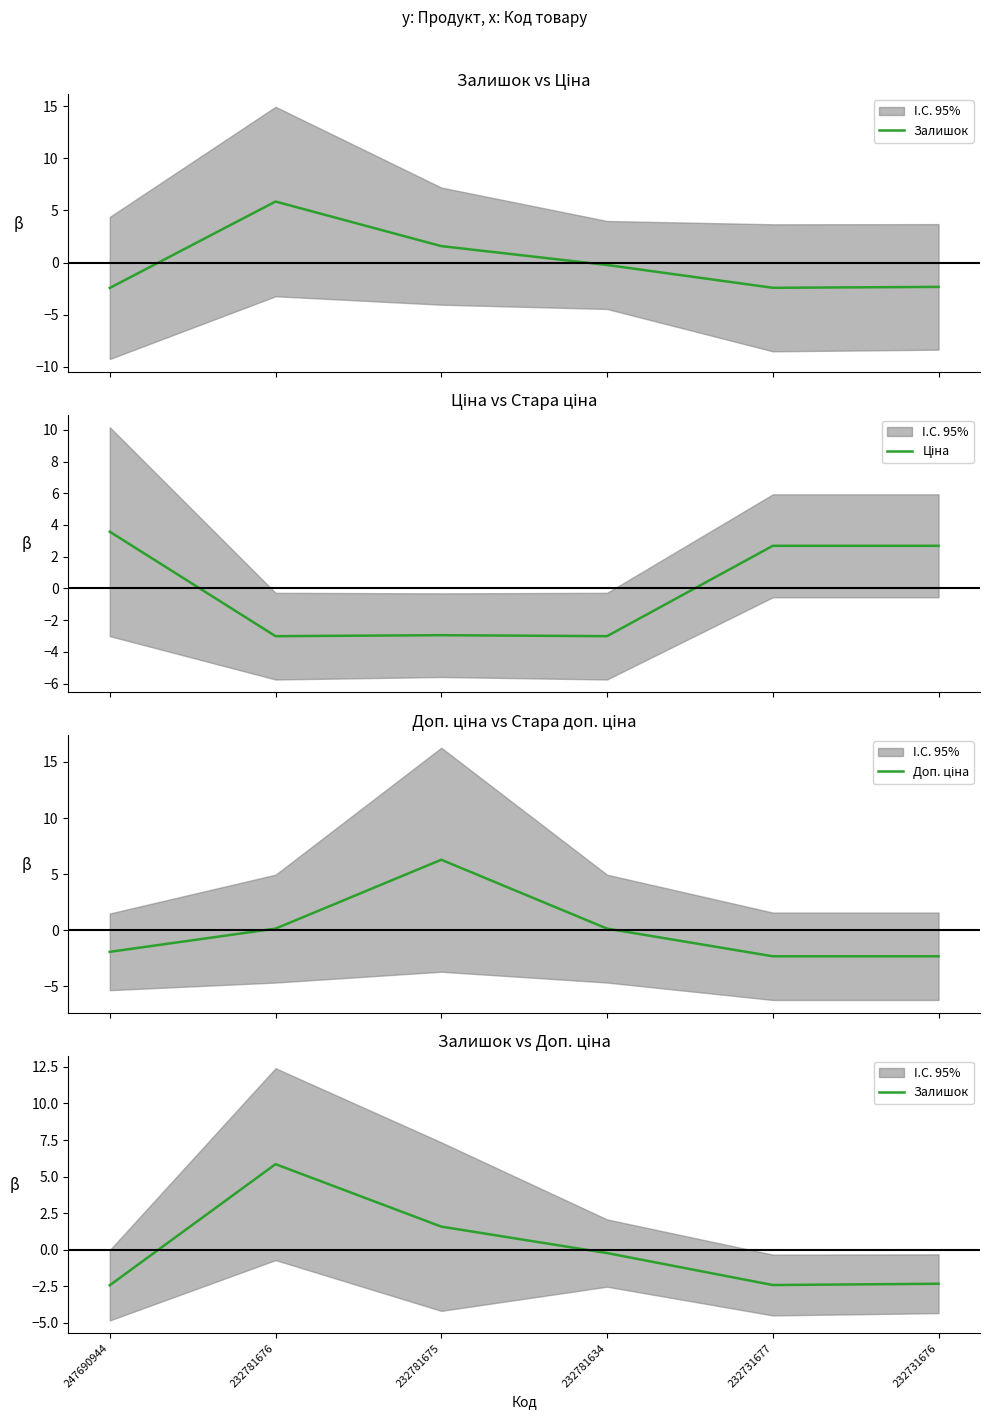

What is the maximum value shown in the chart?

6.3